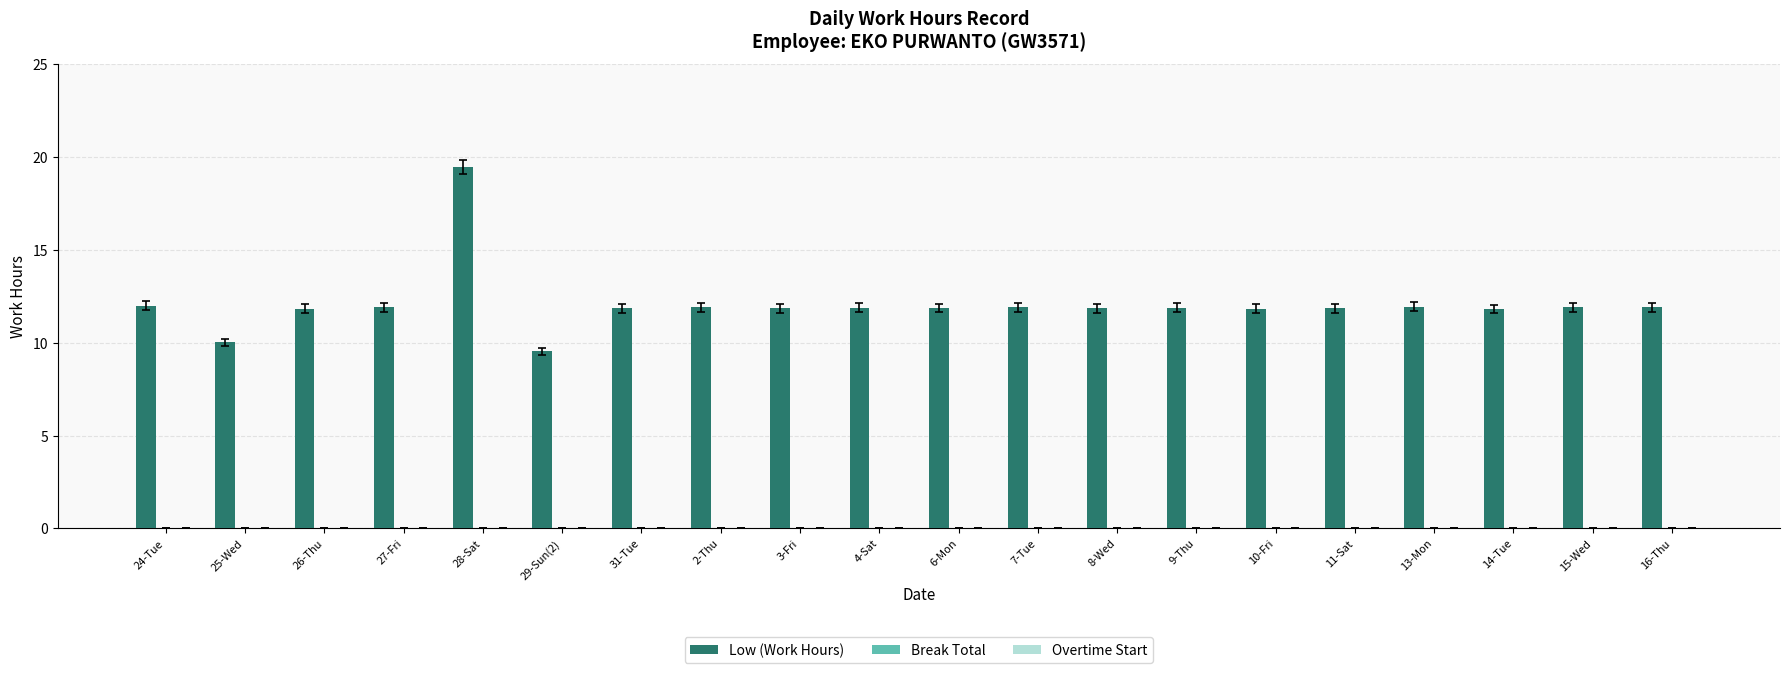

How many series are shown in this chart?

1